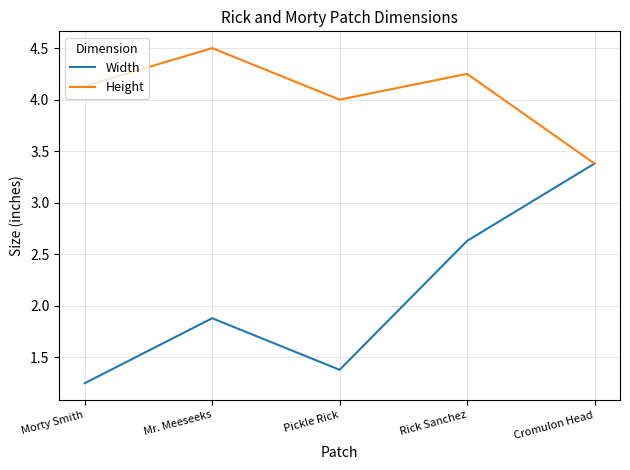

What position from the right is Mr. Meeseeks?

4